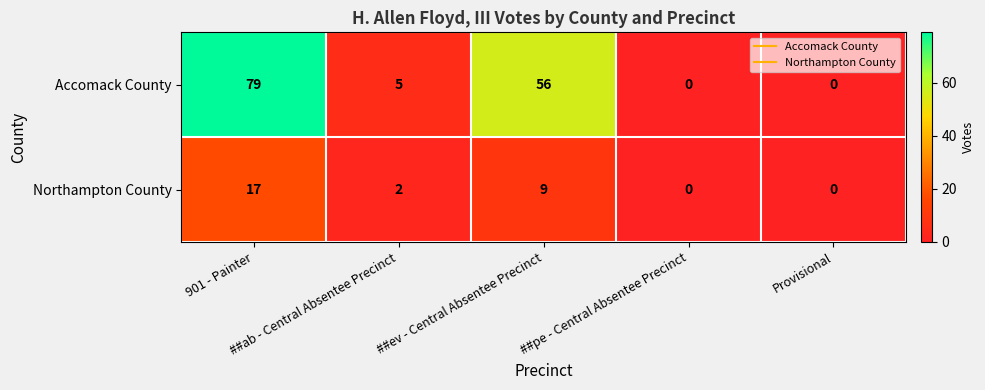

What is the difference between the maximum and minimum values in the Accomack County series?

79